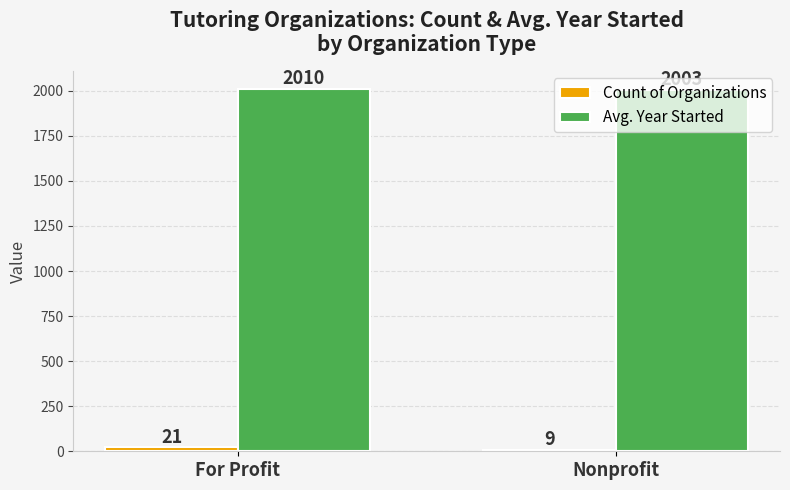

Are the bars horizontal?

No